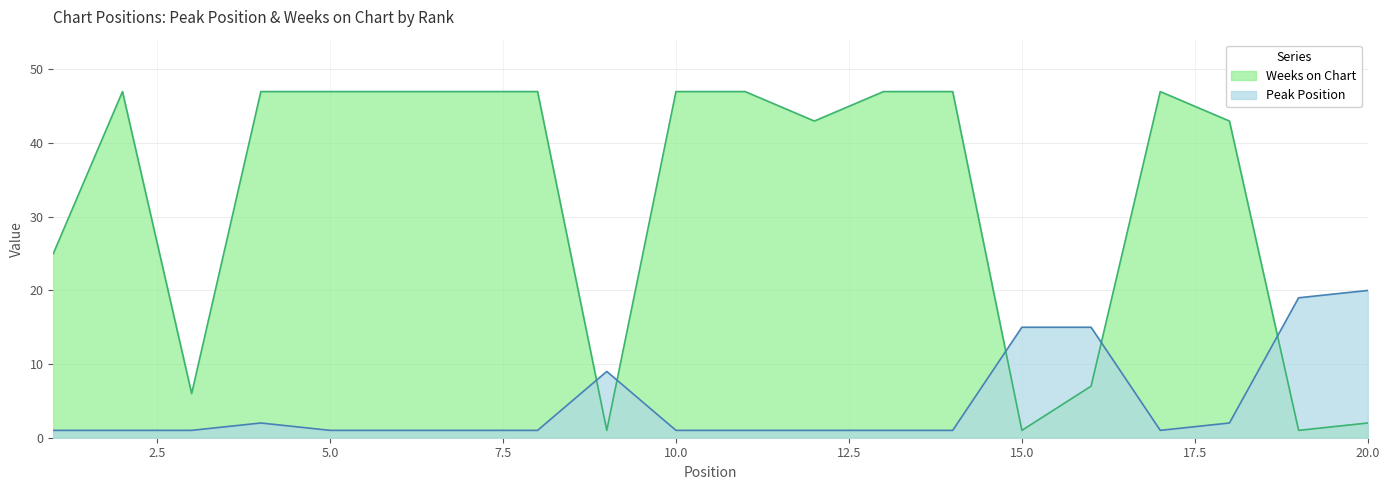

How many interior local peaks does the Weeks on Chart series have?

2